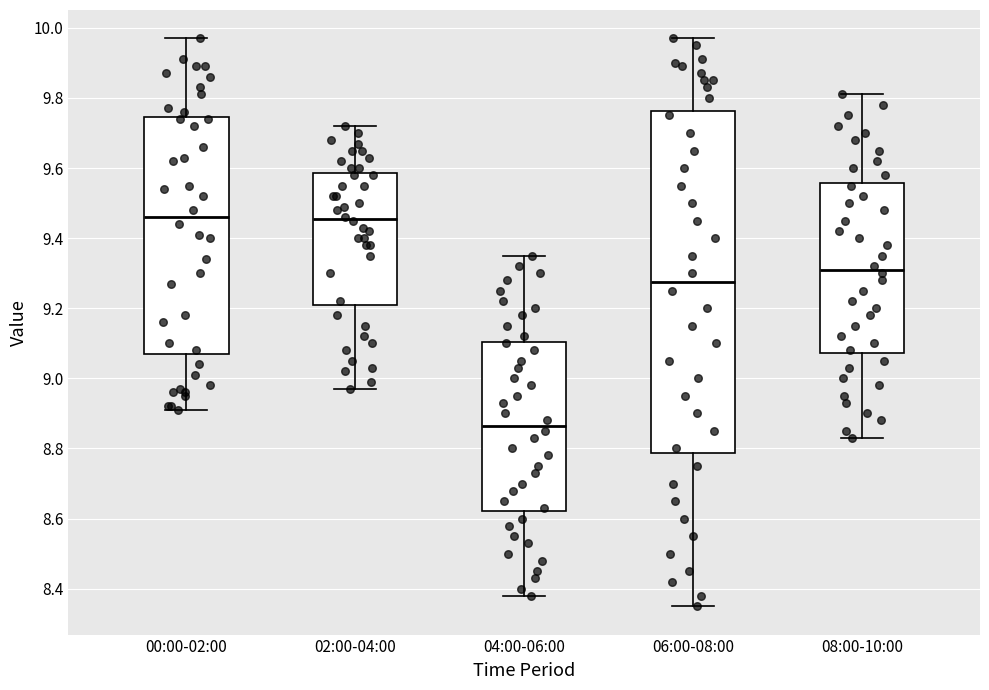

Where does the upper whisker of the box for 04:00-06:00 end on the y-axis? The values are not printed on the chart, so give them approximately, as read against the axis.

9.36